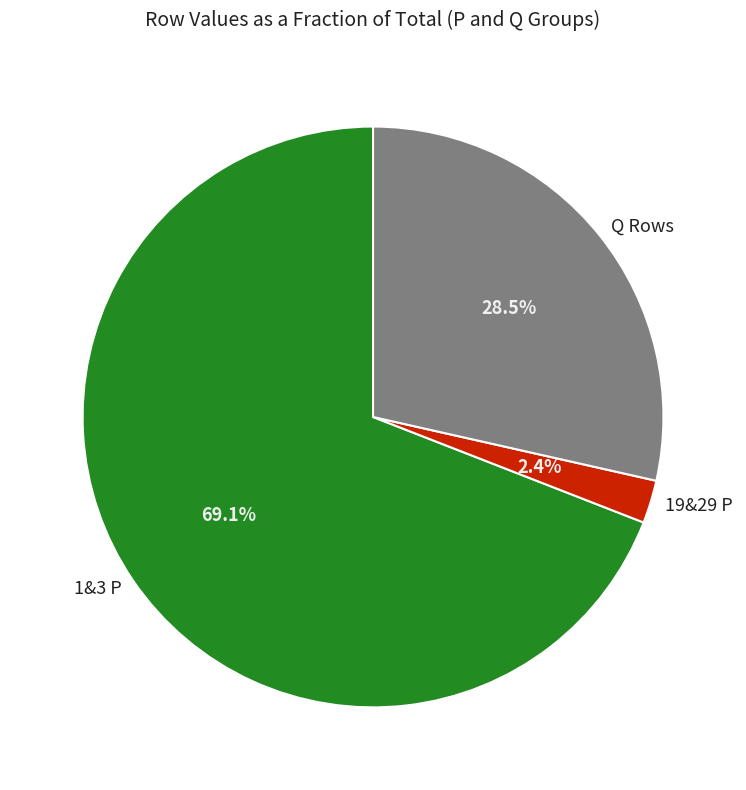

Rank the categories by value from lowest to highest.

19&29 P, Q Rows, 1&3 P